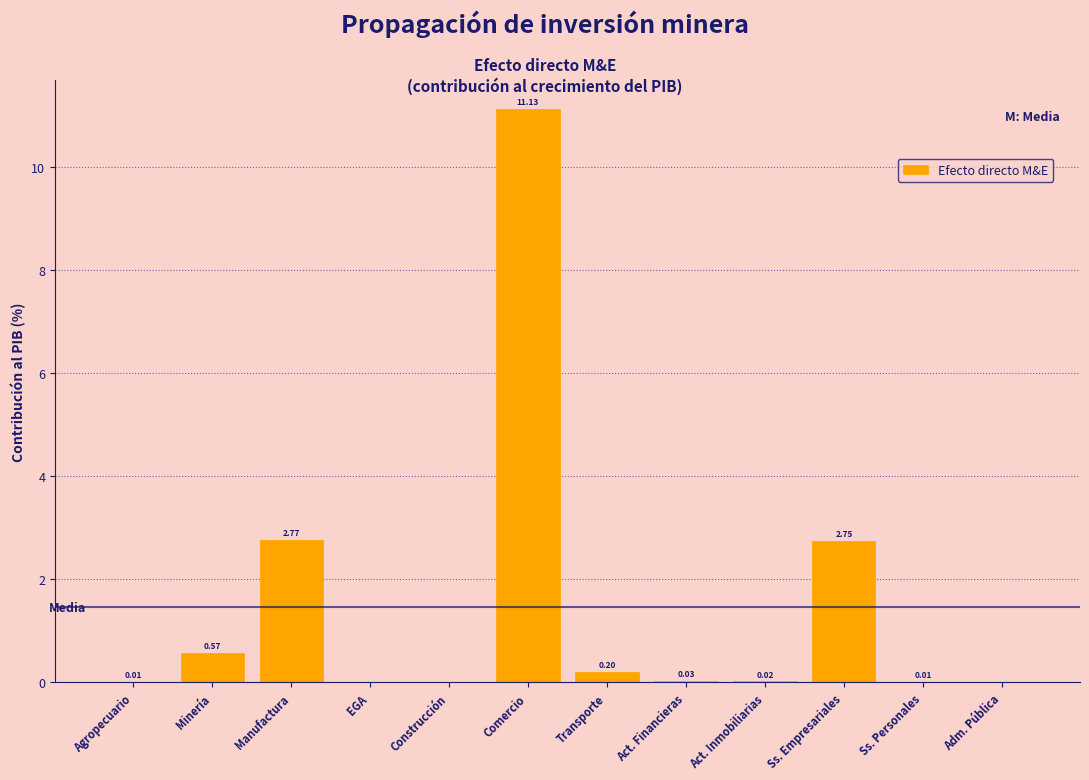

Which has a higher value, Comercio or Adm. Pública?

Comercio